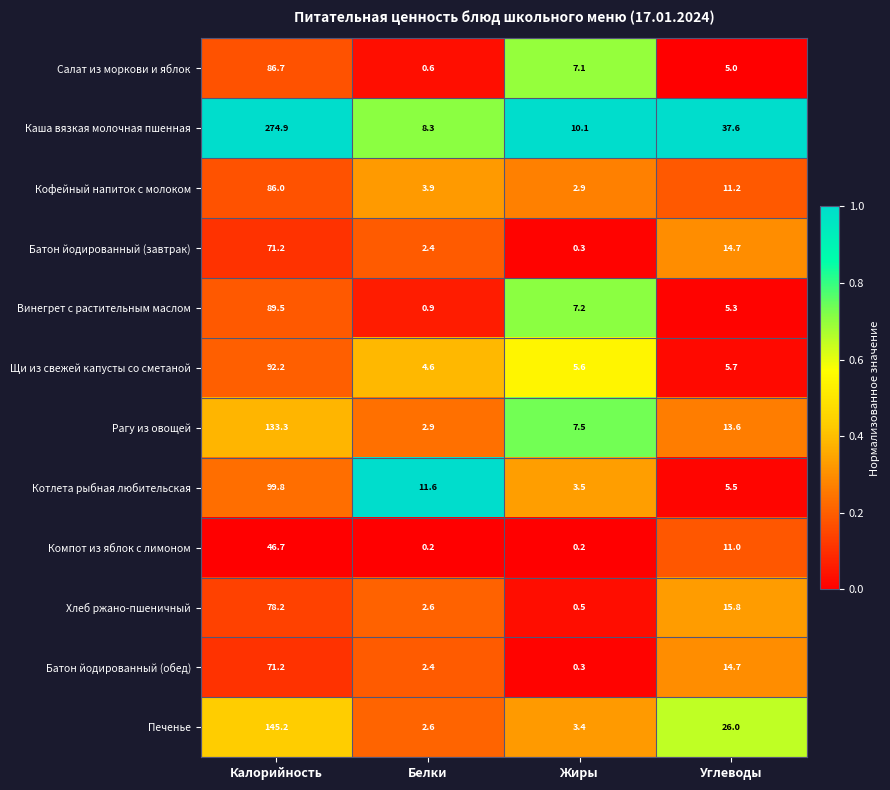

List the labels in order of Рагу из овощей value, largest first.

Калорийность, Углеводы, Жиры, Белки